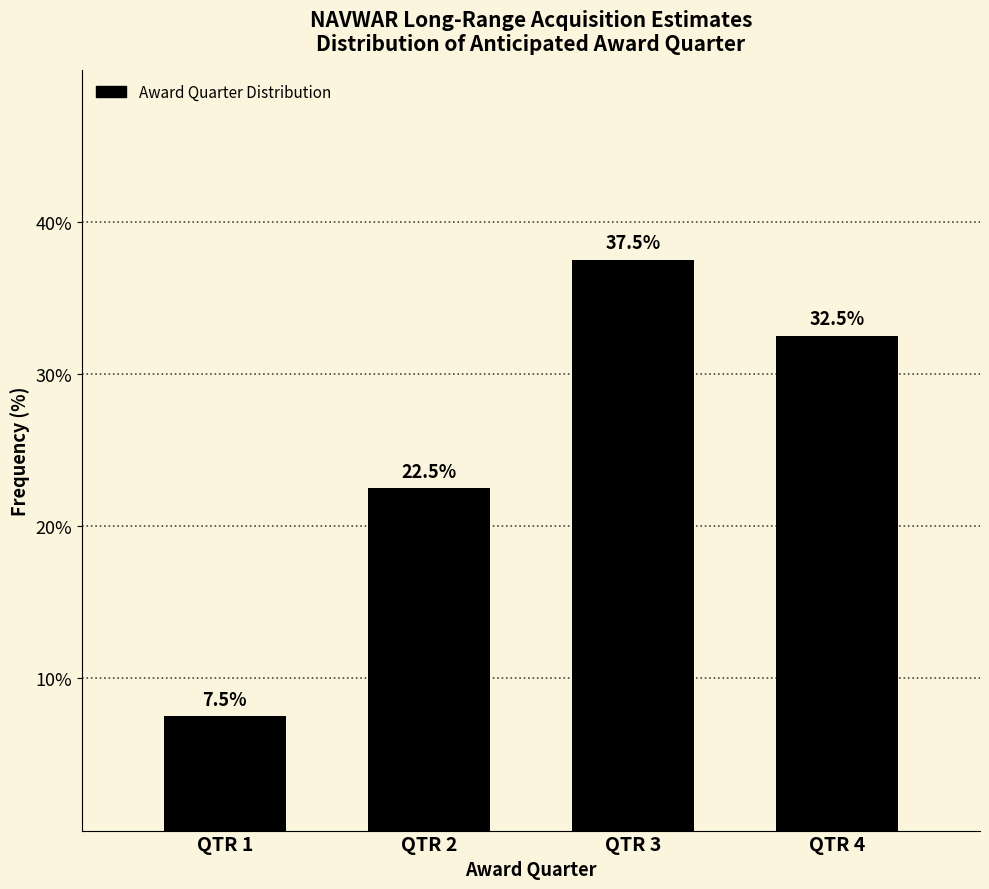

Reading right to left, transcribe all the data shown in this chart.

32.5	37.5	22.5	7.5